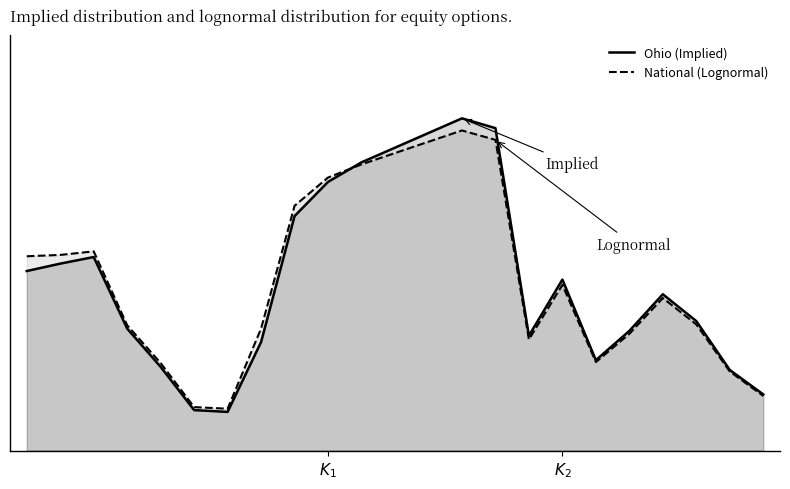

Is the value of National (Lognormal) at 3 greater than the value of Ohio (Implied) at 20?

No